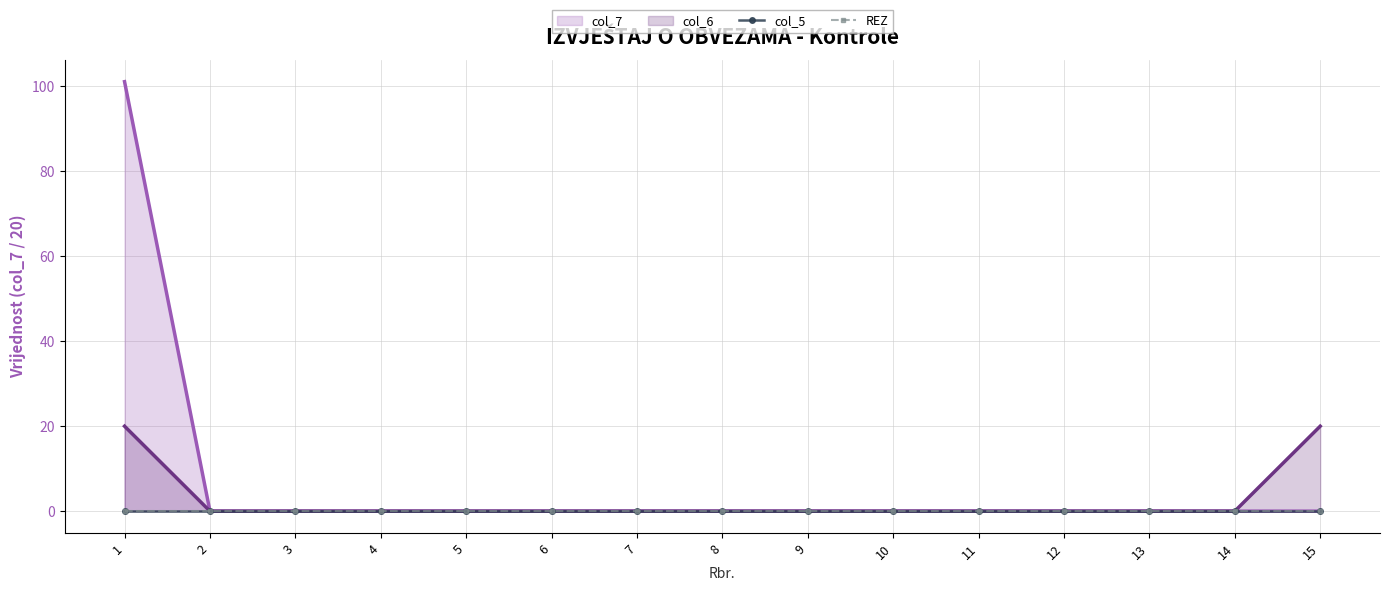

What is the sum of all col_7 values?

101.1